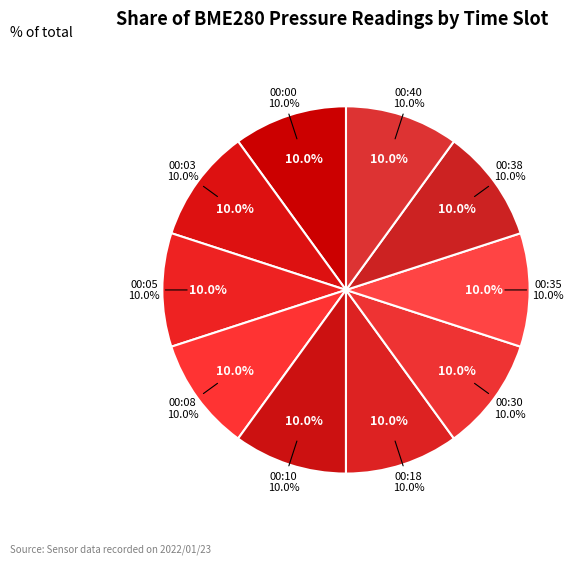

Is it true that 00:08 is 10% of the pie?

True